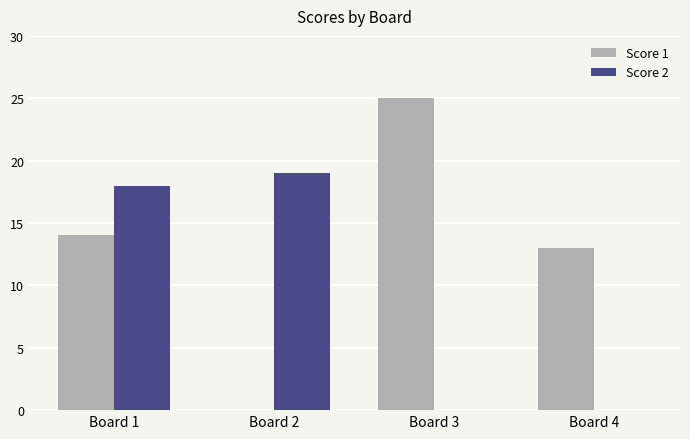

Is the value of Score 1 at Board 4 greater than the value of Score 2 at Board 4?

Yes